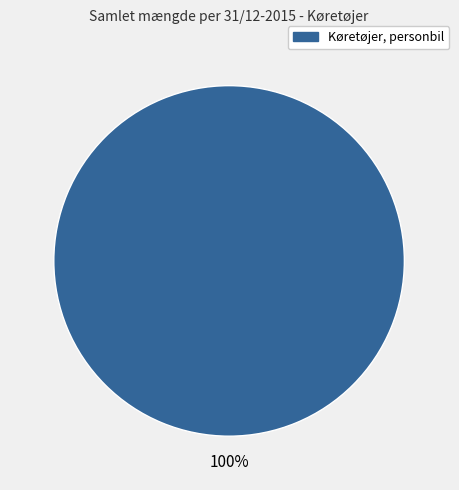

Does any single category account for the majority?

Yes